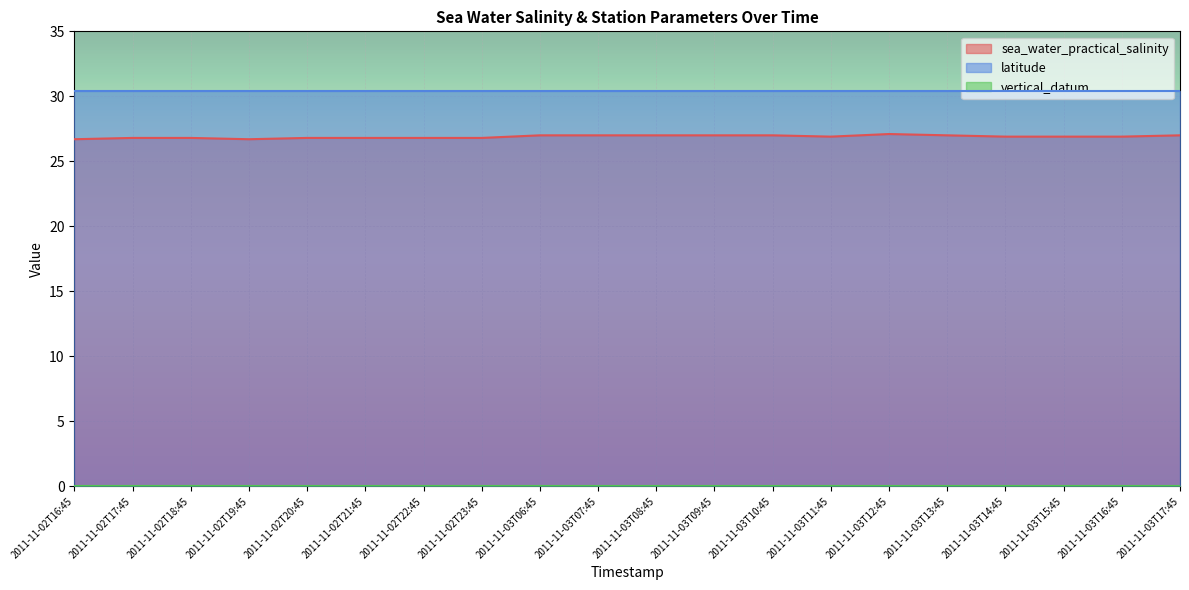

How many series are shown in this chart?

3